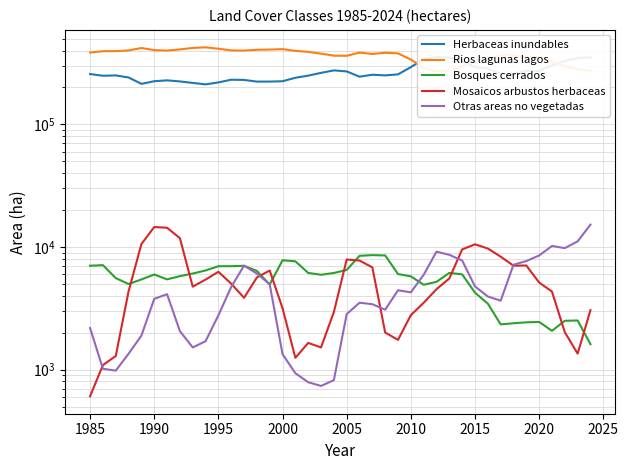

What value does the Otras areas no vegetadas series have at 2000, to the nearest 50?

1350